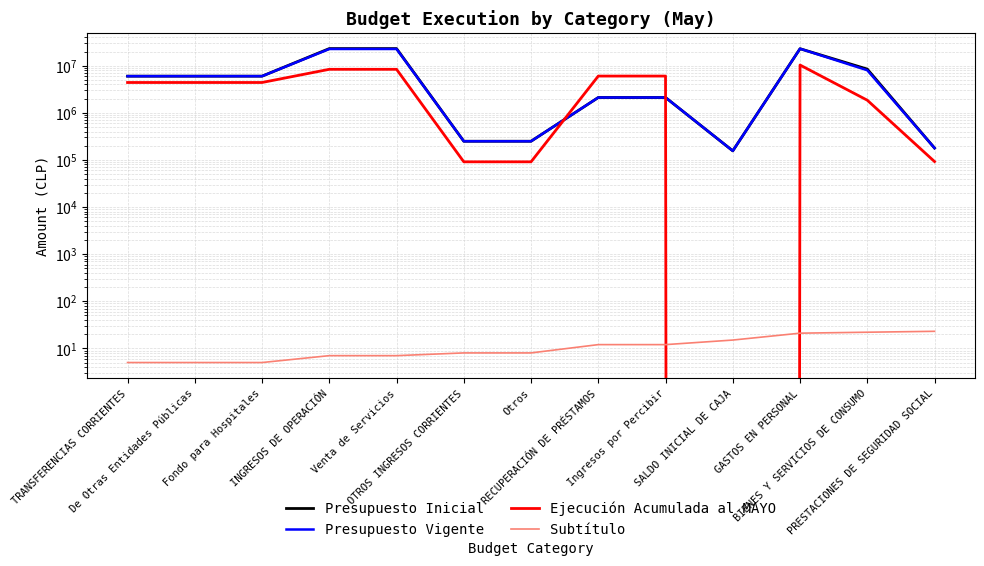

True or false: Subtítulo and Presupuesto Inicial cross at least once.

False